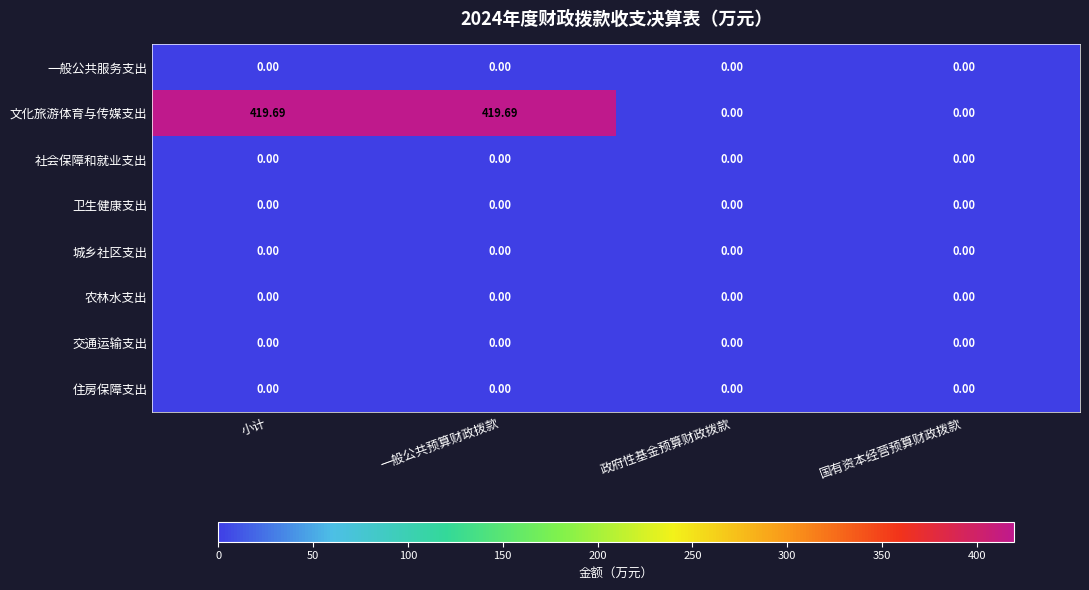

Which series has the largest total across all categories?

文化旅游体育与传媒支出